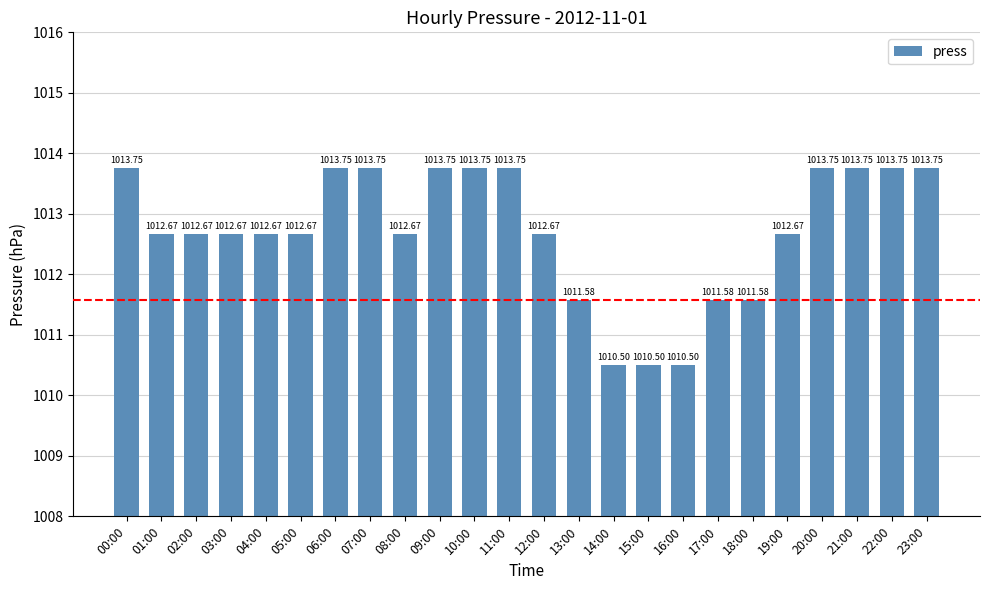

What is the average value?

1012.7